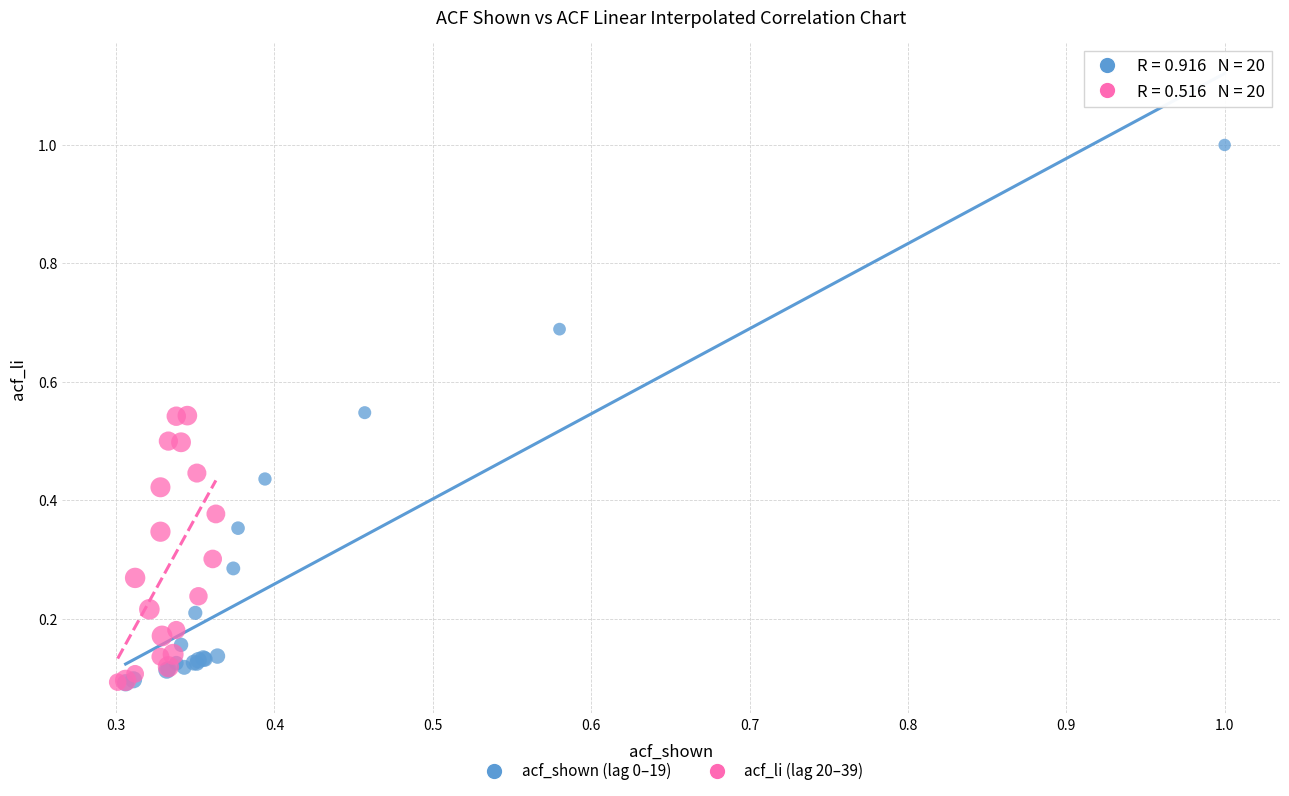

Which series contains the highest Y value?

acf_shown (lag 0–19)